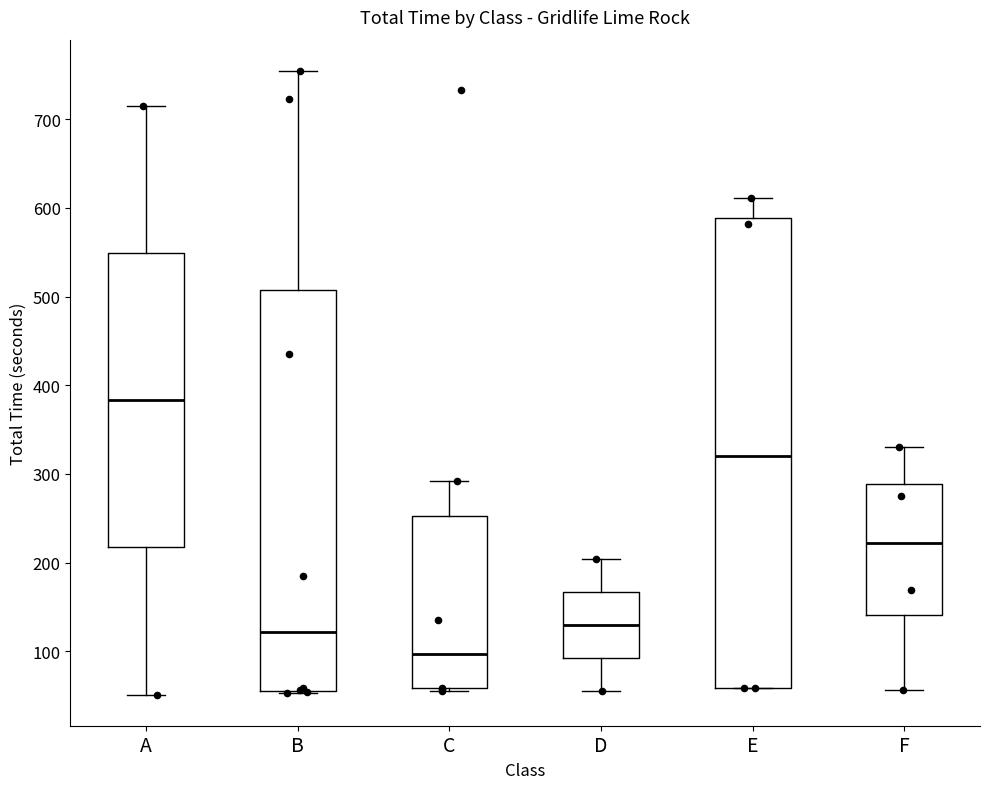

Comparing the boxes themselves (not the whiskers), which one is the tallest?

E